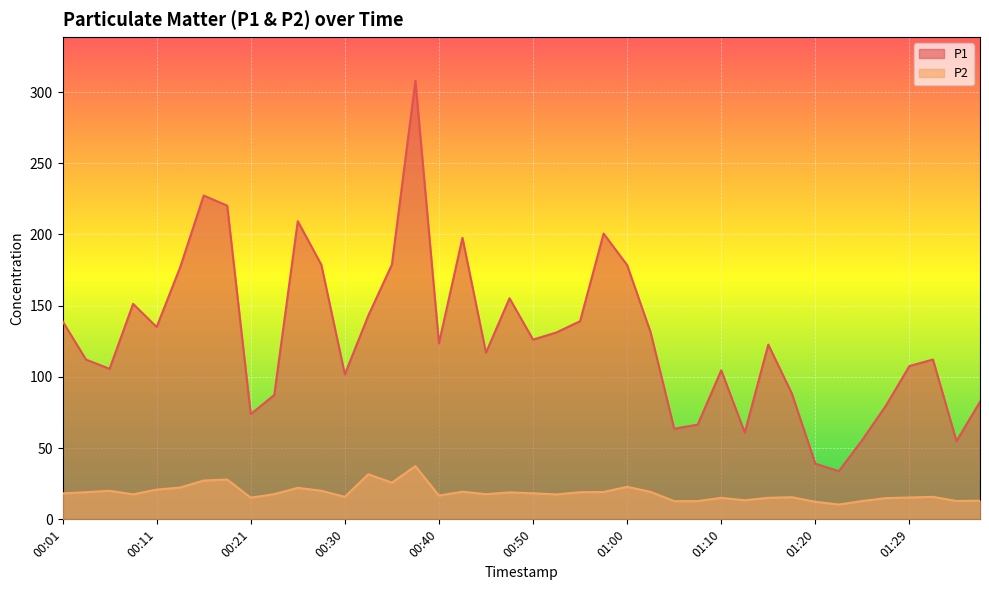

Which series changed the most between 00:23 and 01:17?

P2